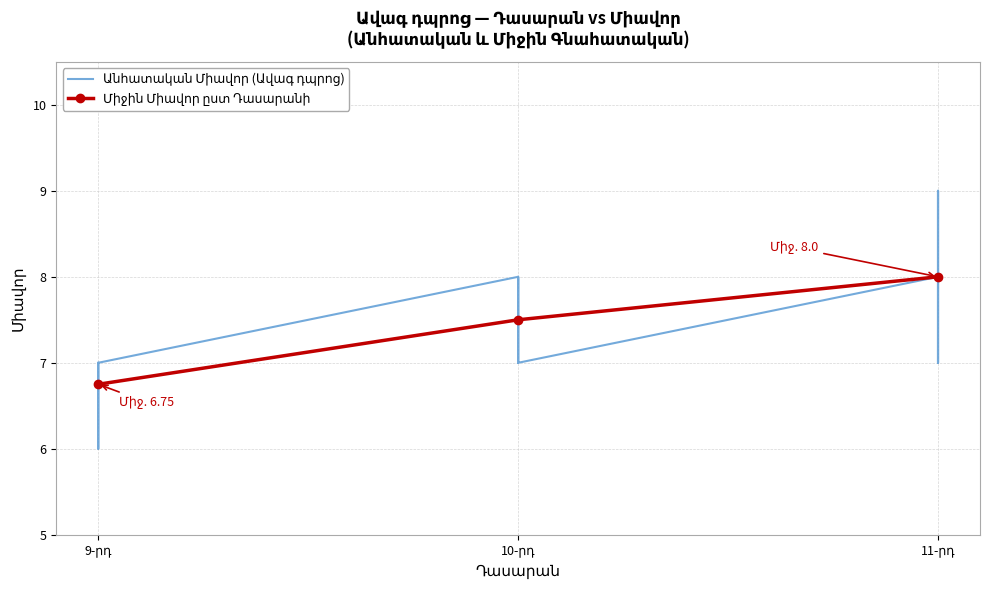

How many values exceed 8?

2